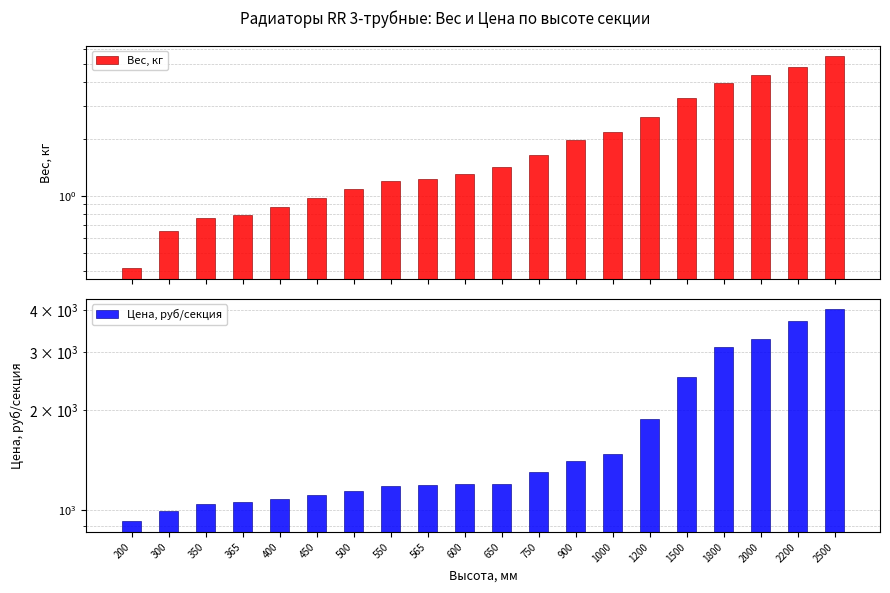

What is the minimum value shown in the chart?

0.4